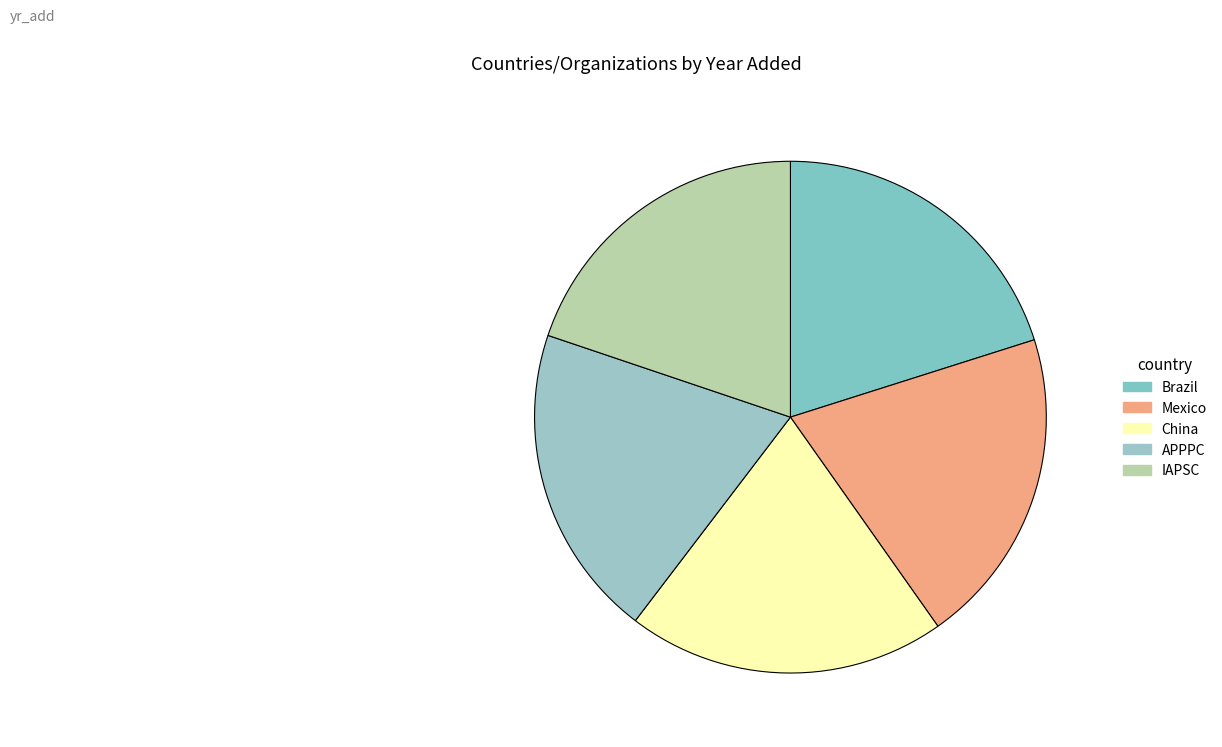

What is the ratio of the value at China to the value at IAPSC?

1.0